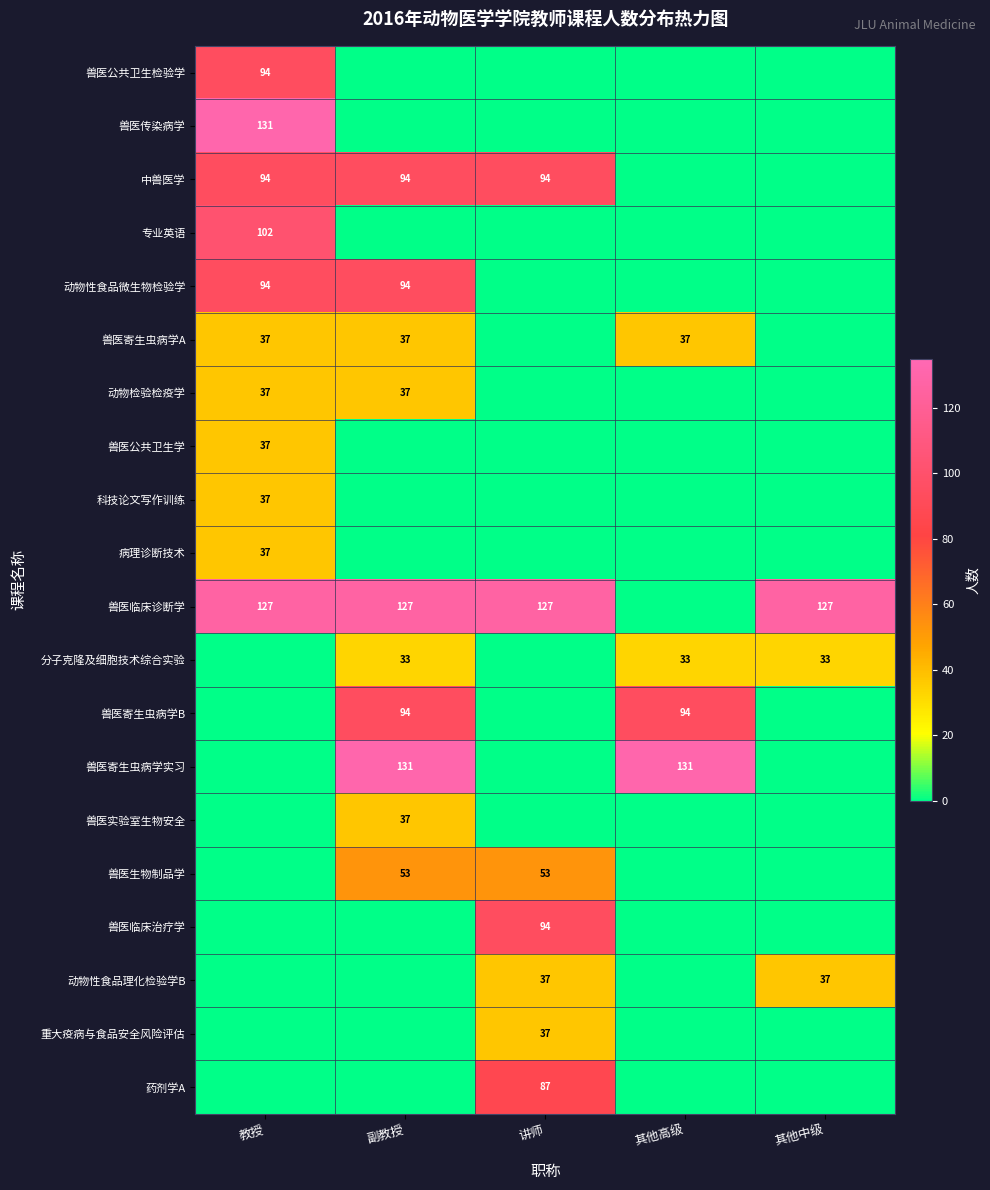

What is the spread (max minus min) of values at 教授?

131